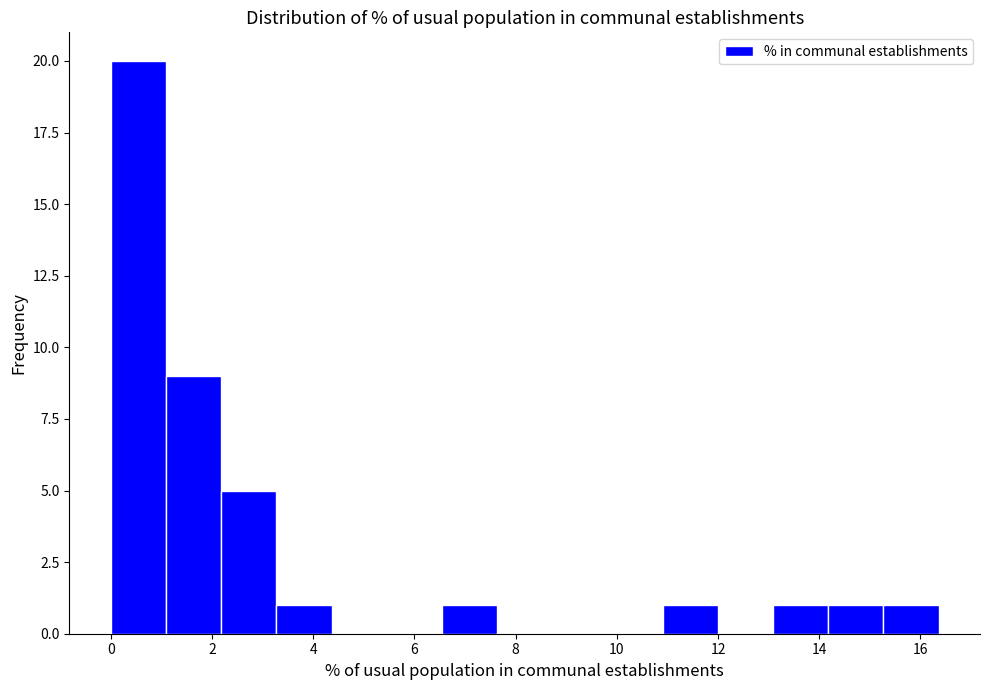

How tall is the bar that spans 14.2 to 15.2 on the x-axis? Neither the bar edges nor the heights are printed on the chart, so give them approximately, as read against the axes.

1